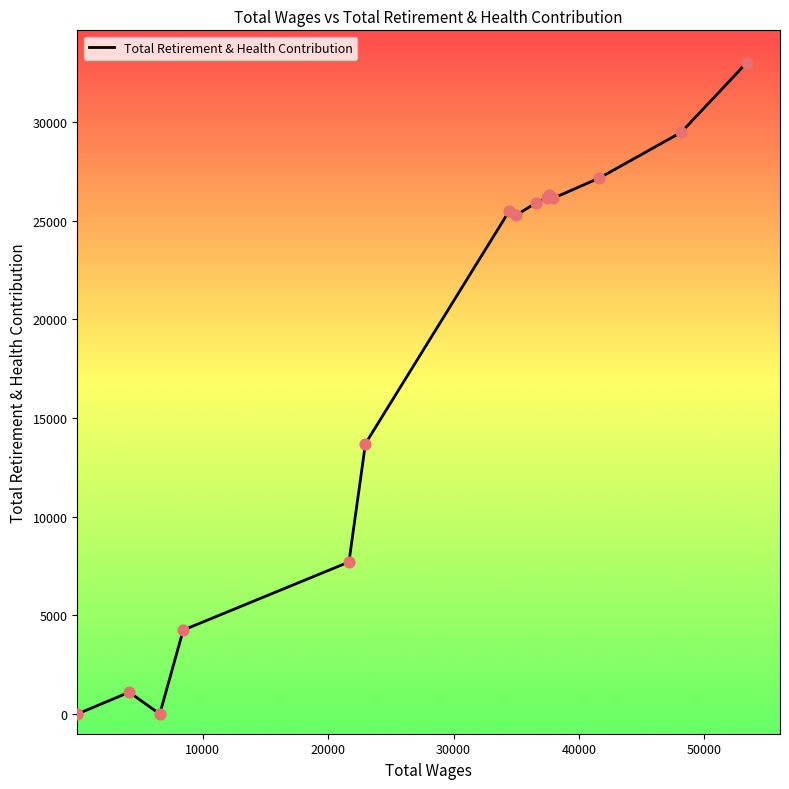

What is the greatest value displayed?

33001